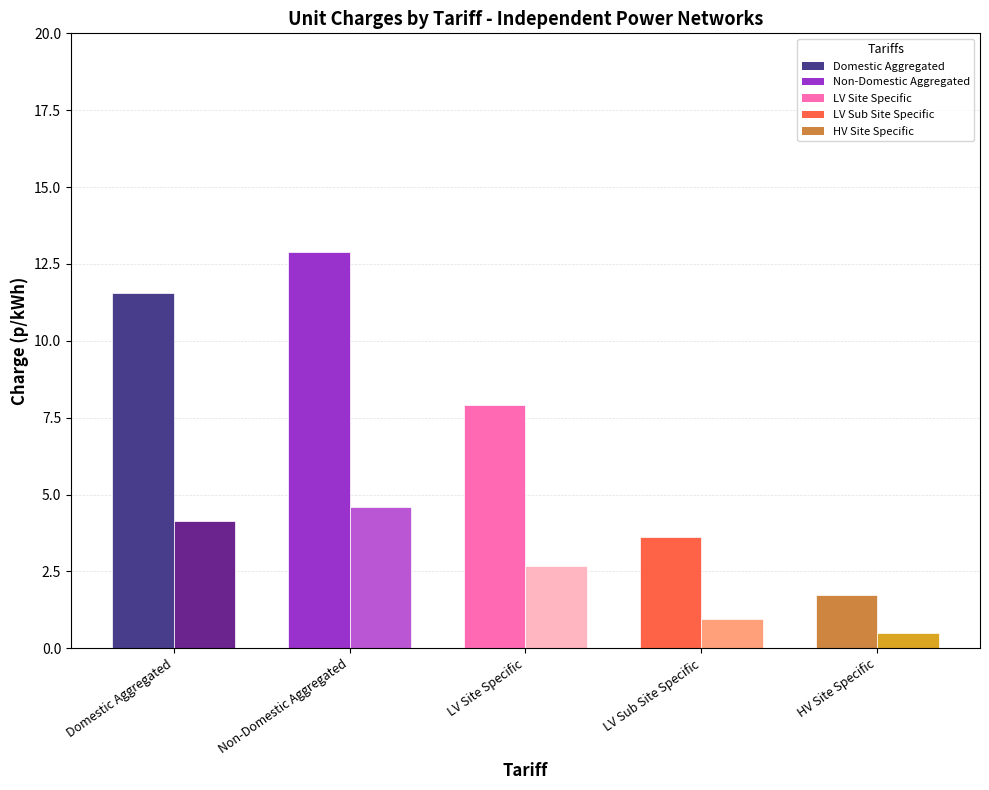

The value of LV Site Specific No Residual at Amber/yellow unit charge p/kWh is 2.7. True or false?

True